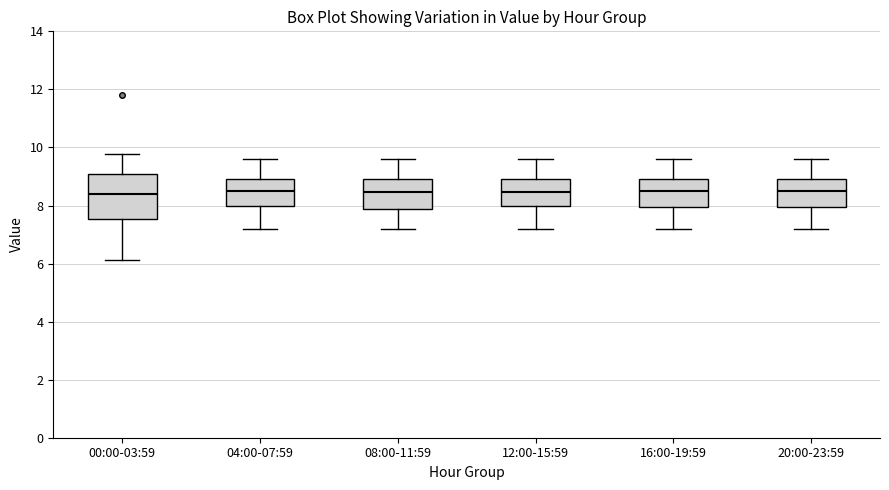

Where is the upper edge of the box for 12:00-15:59 on the y-axis? The values are not printed on the chart, so give them approximately, as read against the axis.

9.0